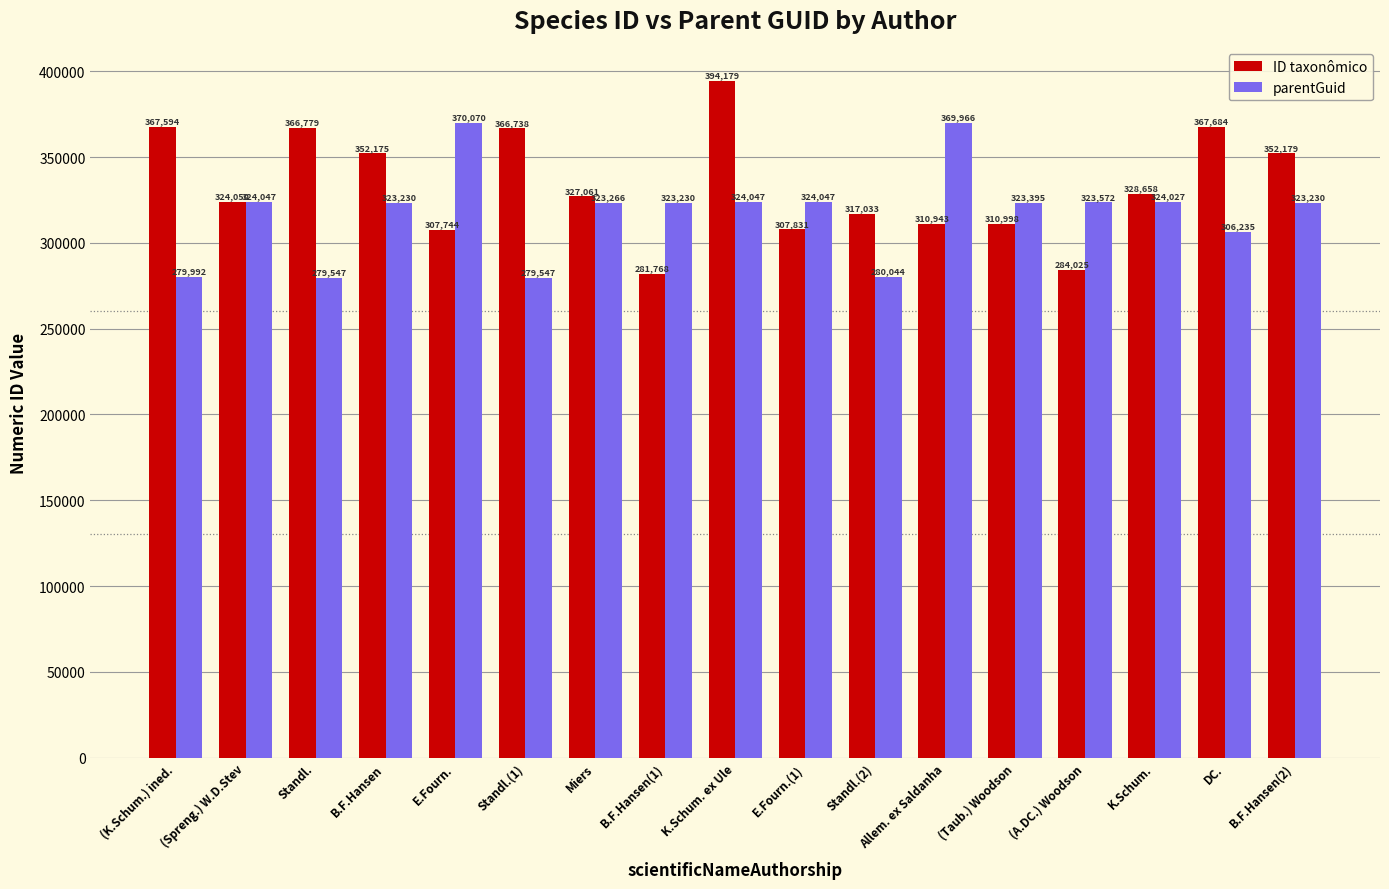

List the series in order of their peak value, highest first.

ID taxonômico, parentGuid